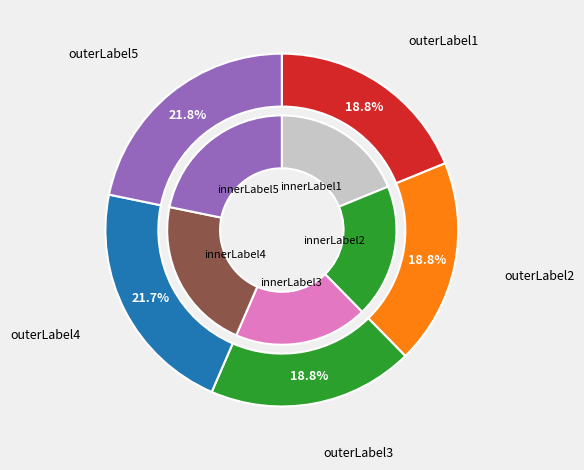

The Create useful Ticket filters slice represents 10% of the pie. True or false?

False